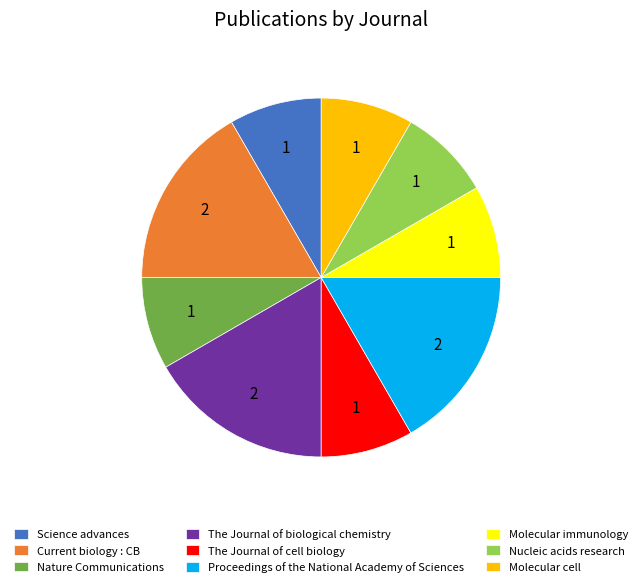

True or false: Proceedings of the National Academy of Sciences accounts for 17% of the total.

True